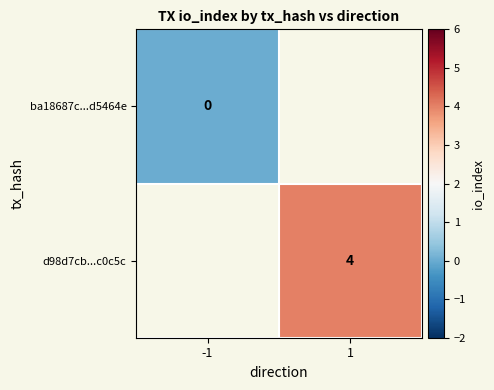

True or false: d98d7cb...c0c5c has a value of 4 at 1.

True